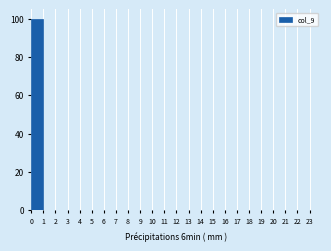

How tall is the bar that spans 0 to 1 on the x-axis? The values are not printed on the chart, so give them approximately, as read against the axis.

100